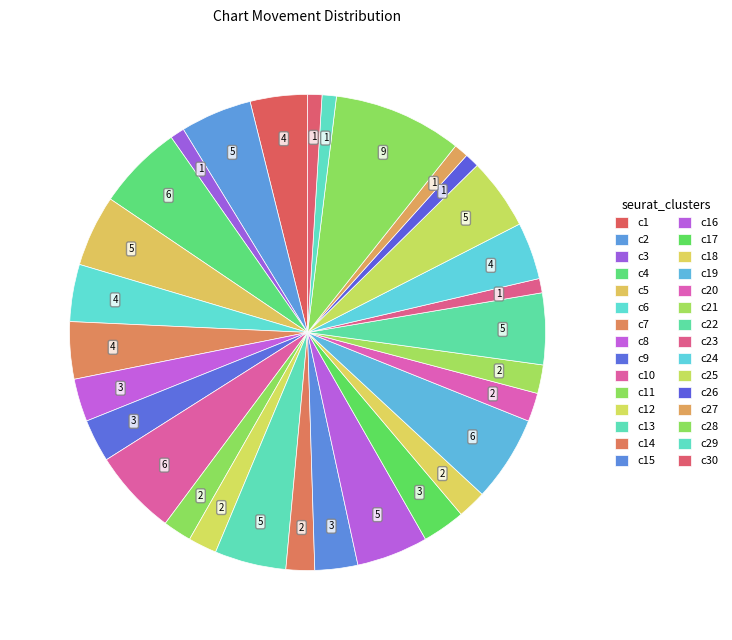

How many segments does this pie chart have?

30